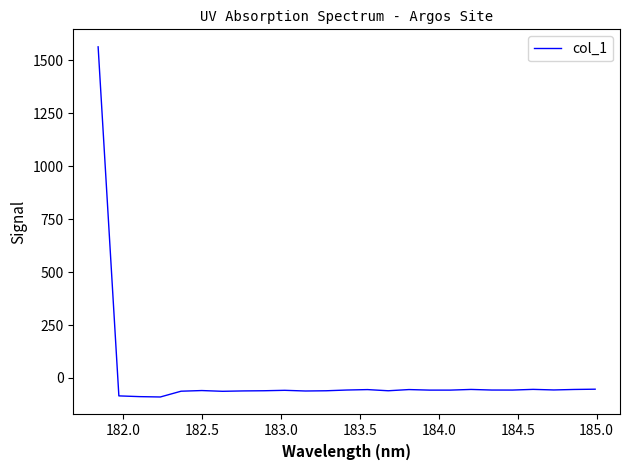

What is the smallest value displayed?

-89.8